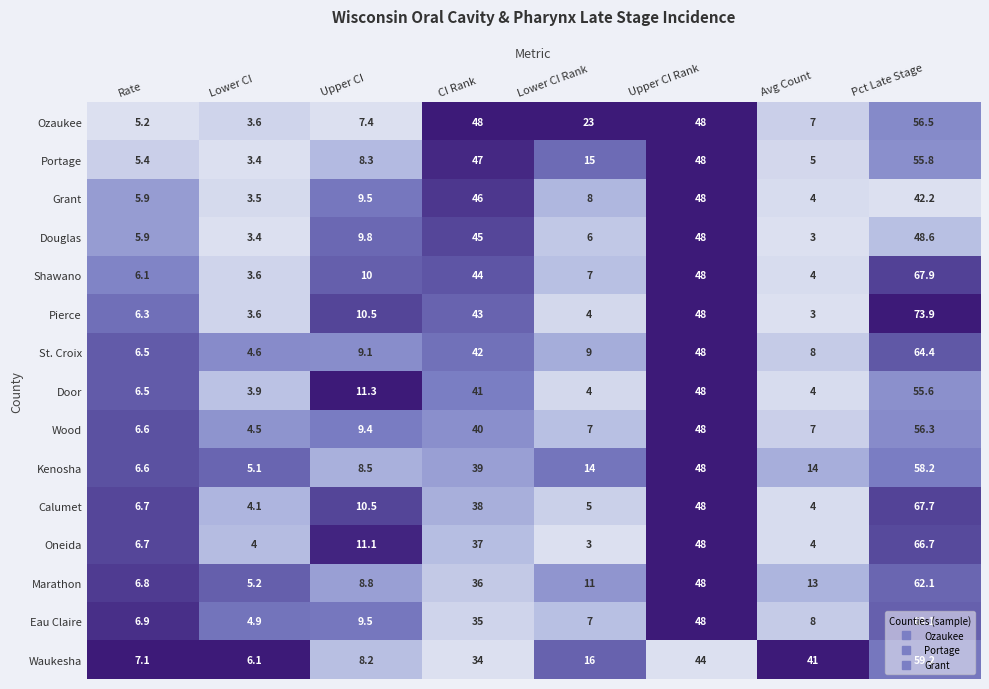

The value of Waukesha at CI Rank is 34.0. True or false?

True